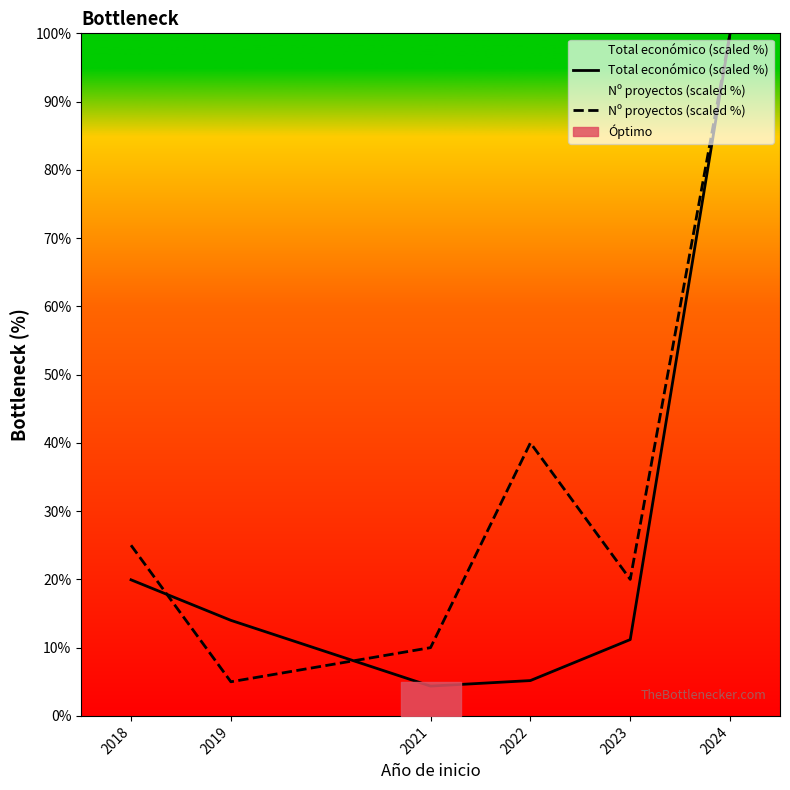

The value of Nº proyectos (scaled %) at 2019 is 8.4. True or false?

False